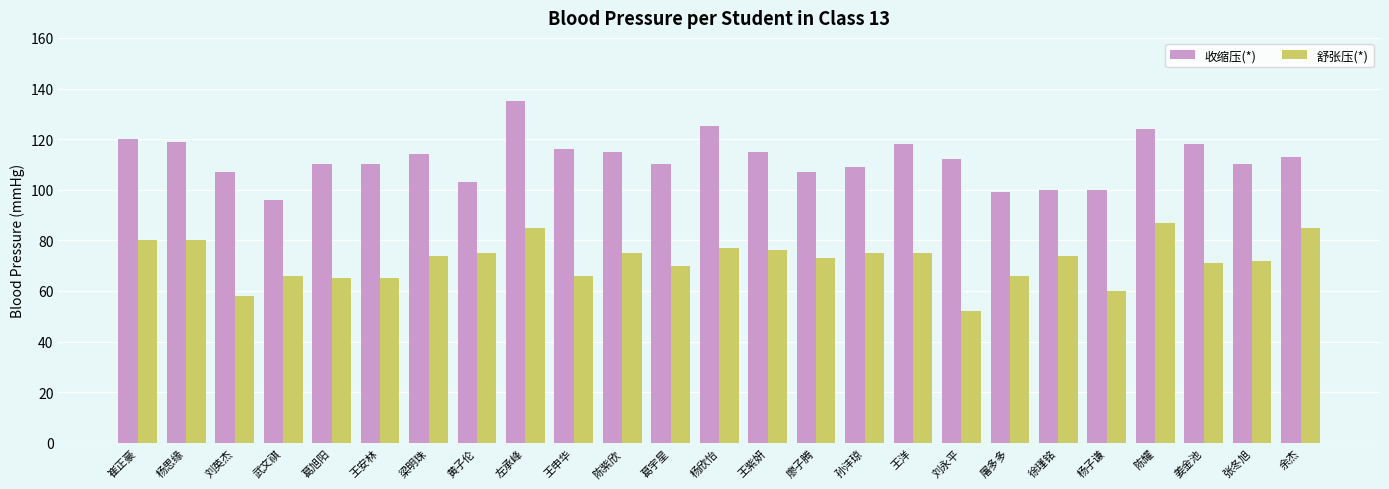

What is the label of the 17th bar from the left?

王洋